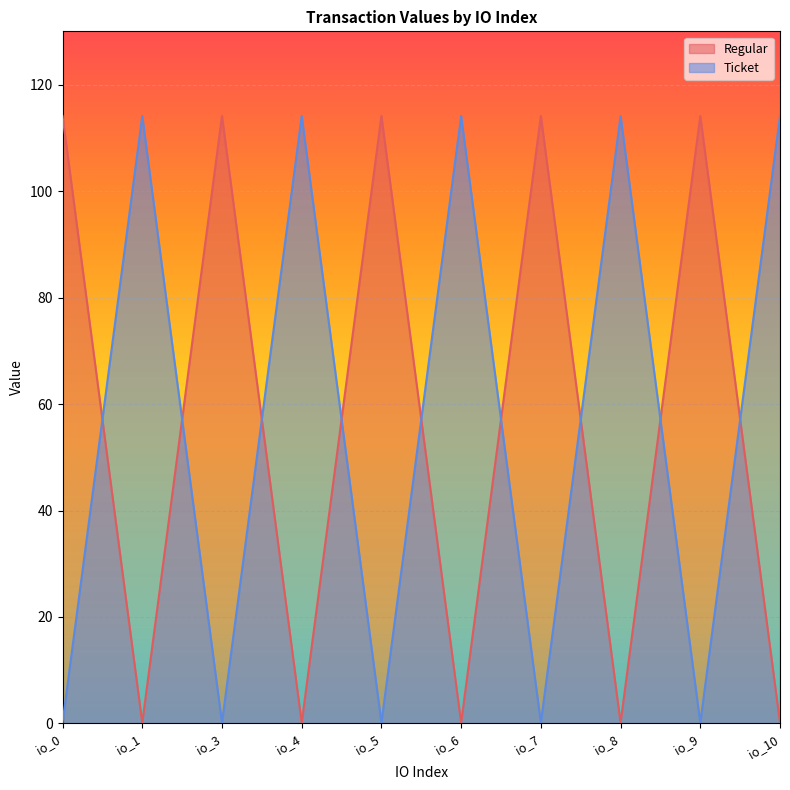

Where is the first local maximum for Ticket?

io_1